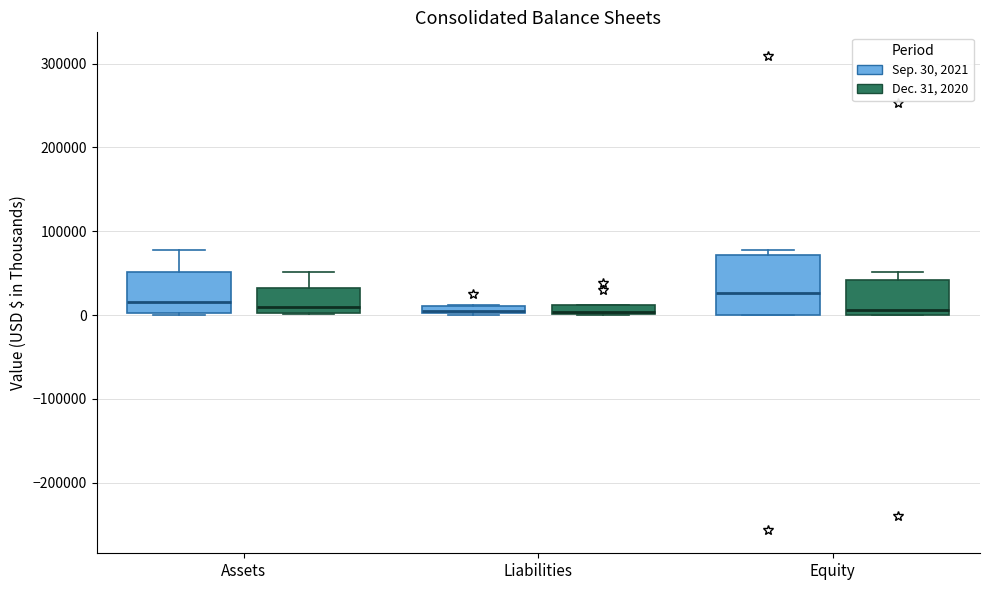

Where is the upper edge of the box for Liabilities (Dec. 31, 2020) on the y-axis? The values are not printed on the chart, so give them approximately, as read against the axis.

10000